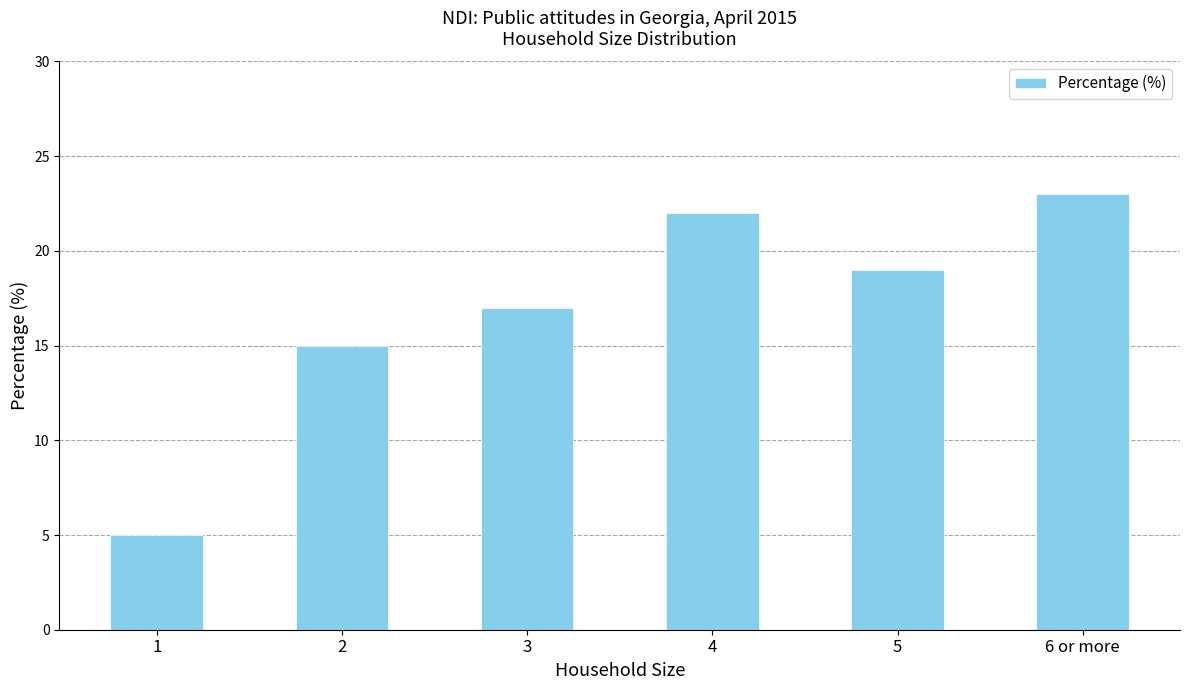

Is it true that the value at 5 is 19?

True